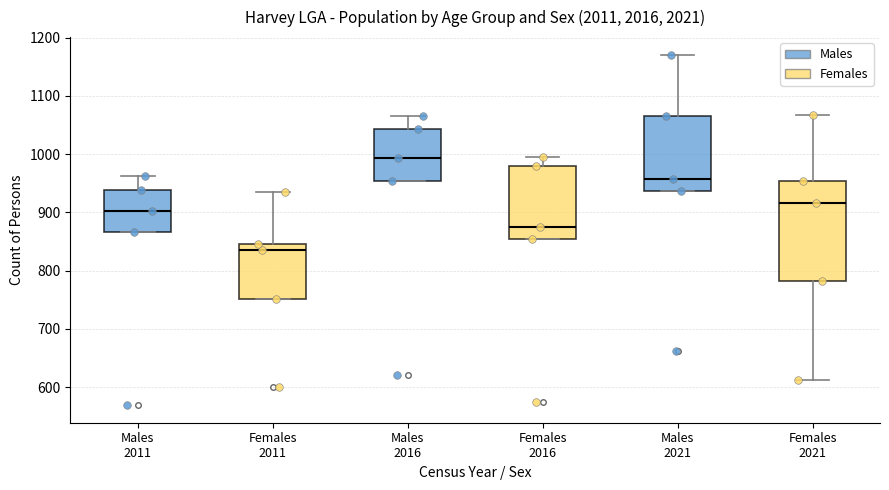

Comparing the boxes themselves (not the whiskers), which one is the tallest?

Females 2021